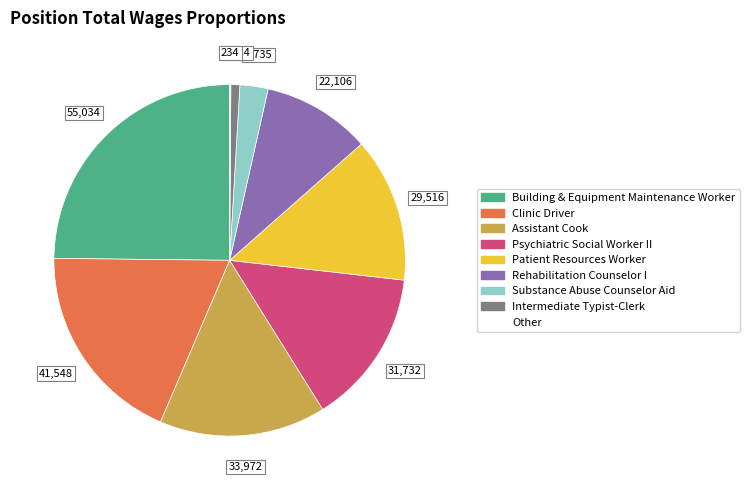

True or false: Intermediate Typist-Clerk accounts for 11% of the total.

False